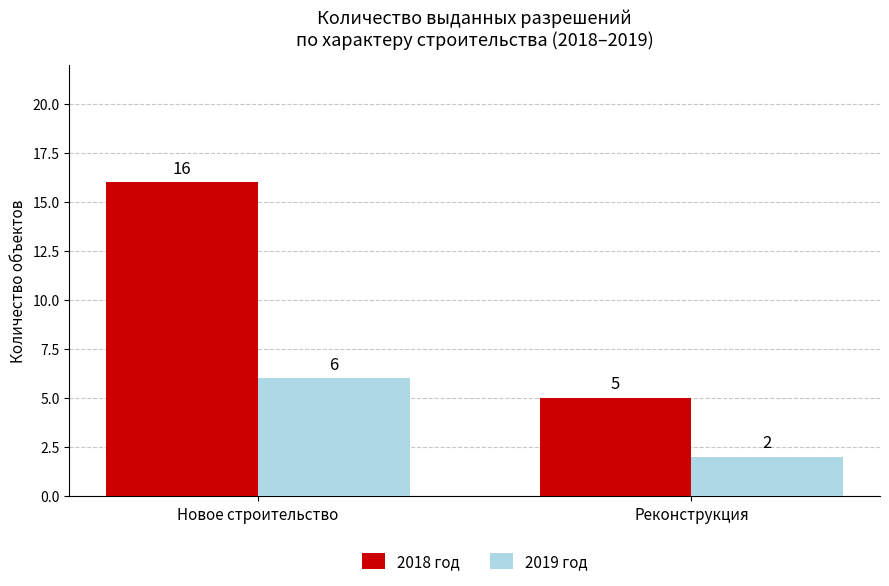

At which category is the sum across all series the highest?

Новое строительство